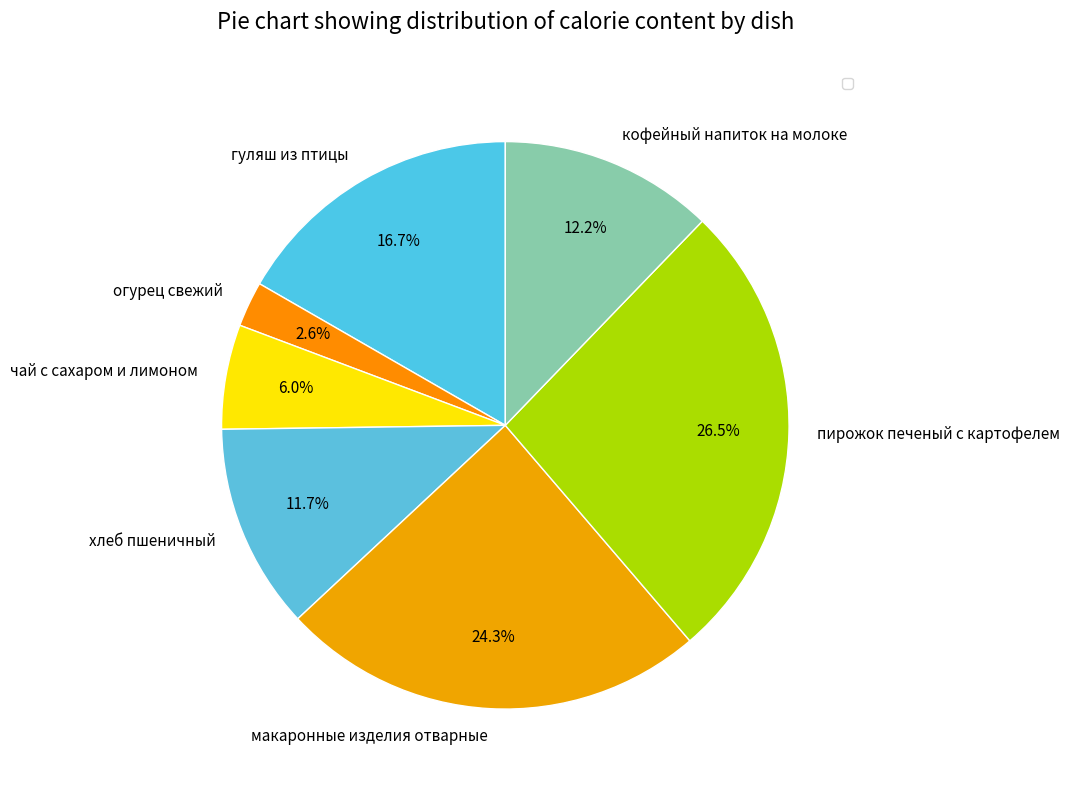

Which category has the smallest portion of the pie?

огурец свежий